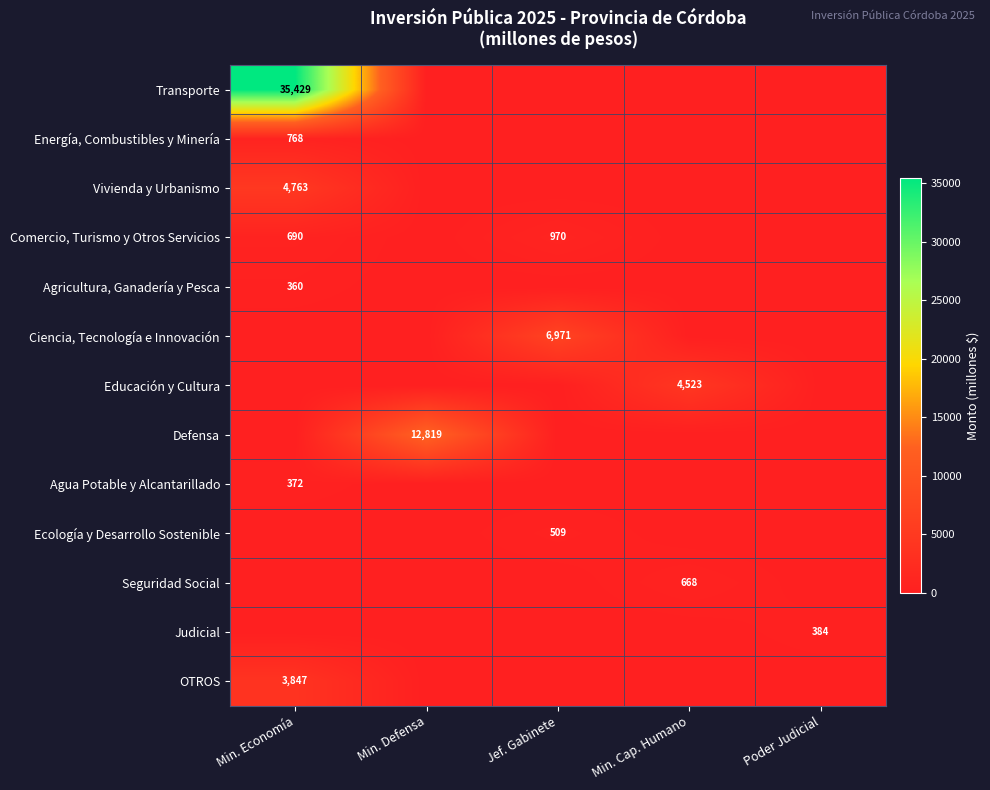

The value of Judicial at Poder Judicial is 515. True or false?

False